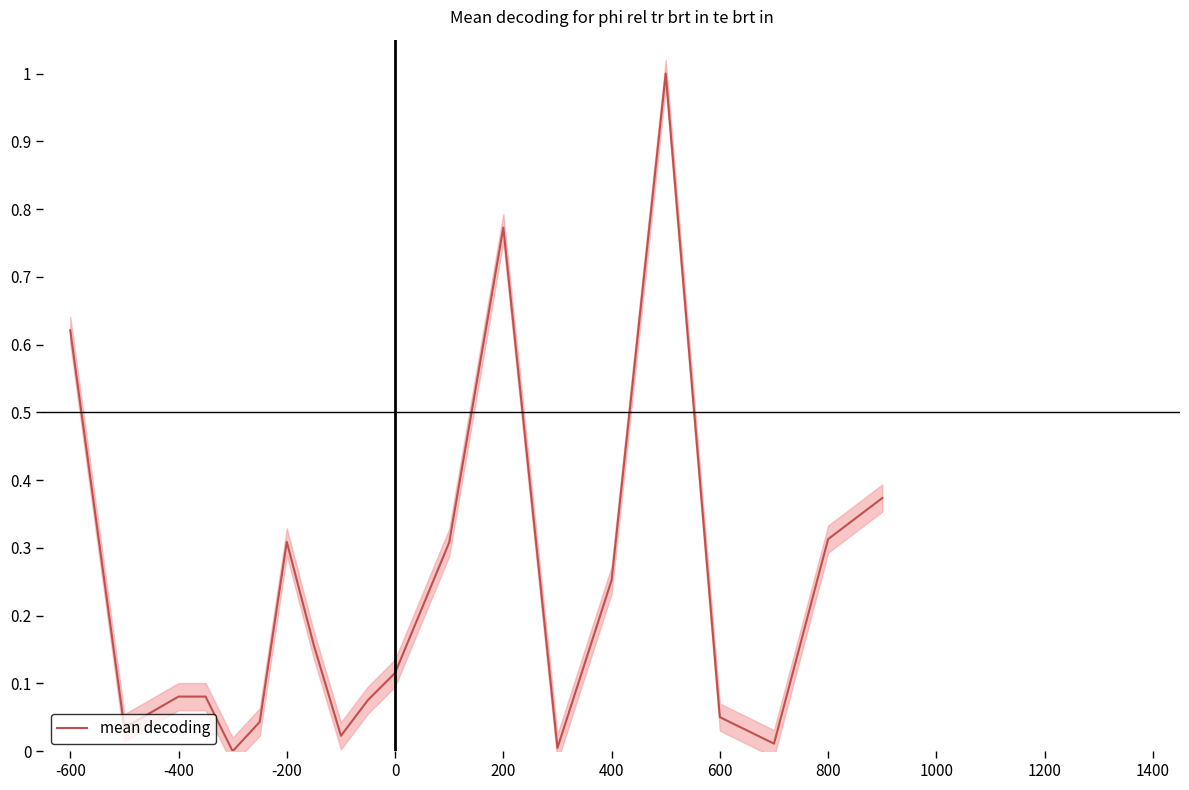

What is the maximum value for mean decoding?

1.0